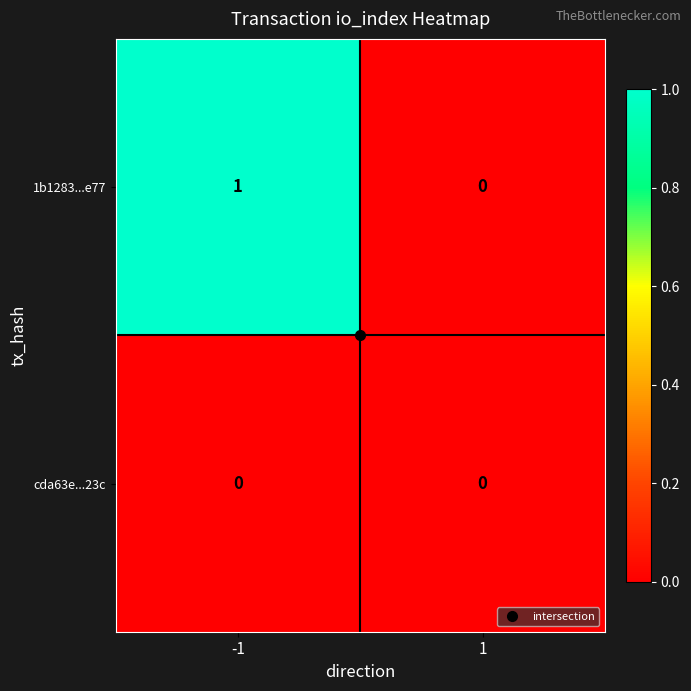

At -1, list the series in order from smallest to largest.

cda63e...23c, 1b1283...e77